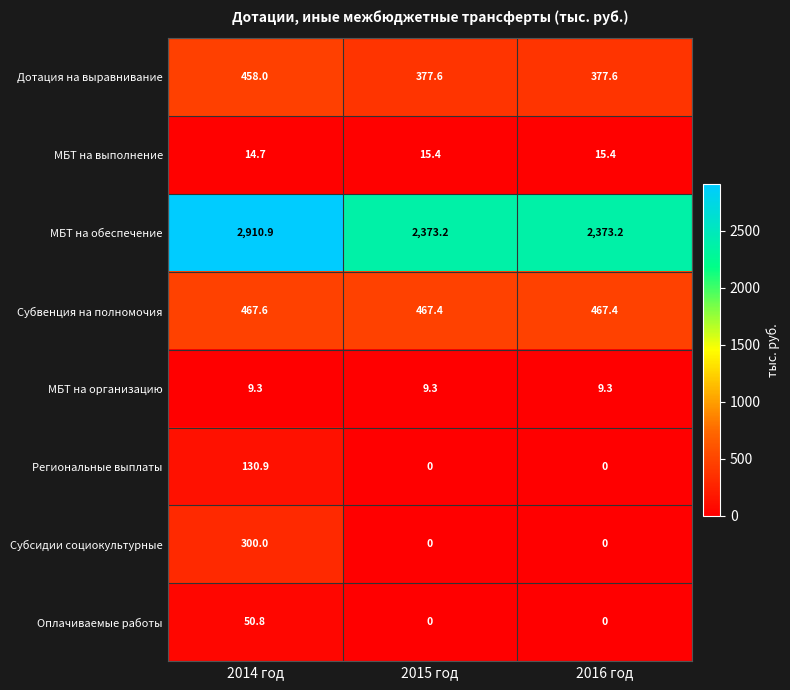

What is the maximum value for Дотация на выравнивание?

458.0